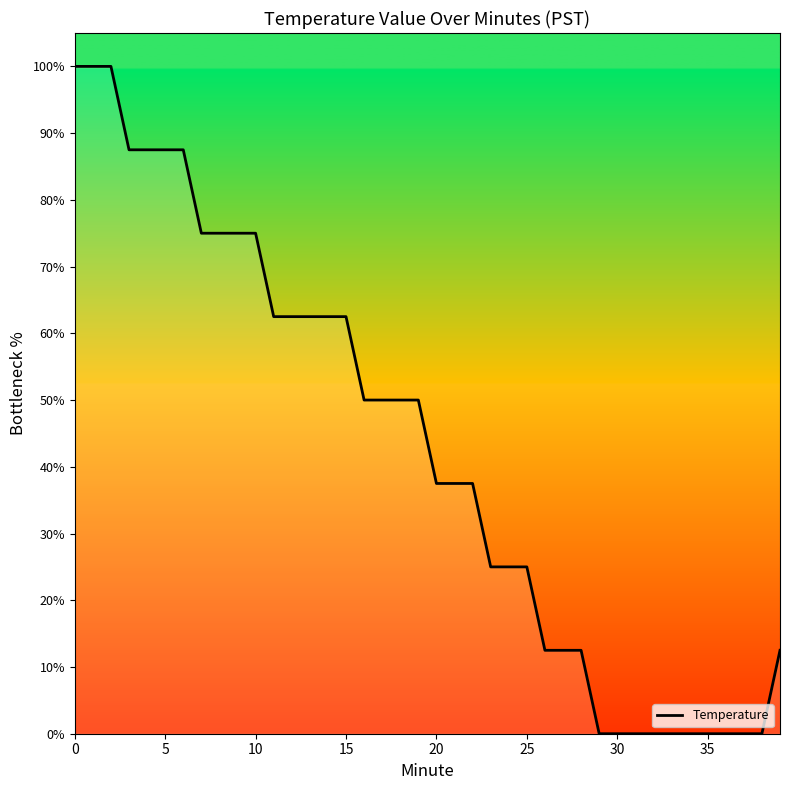

What is the greatest value displayed?

100.0